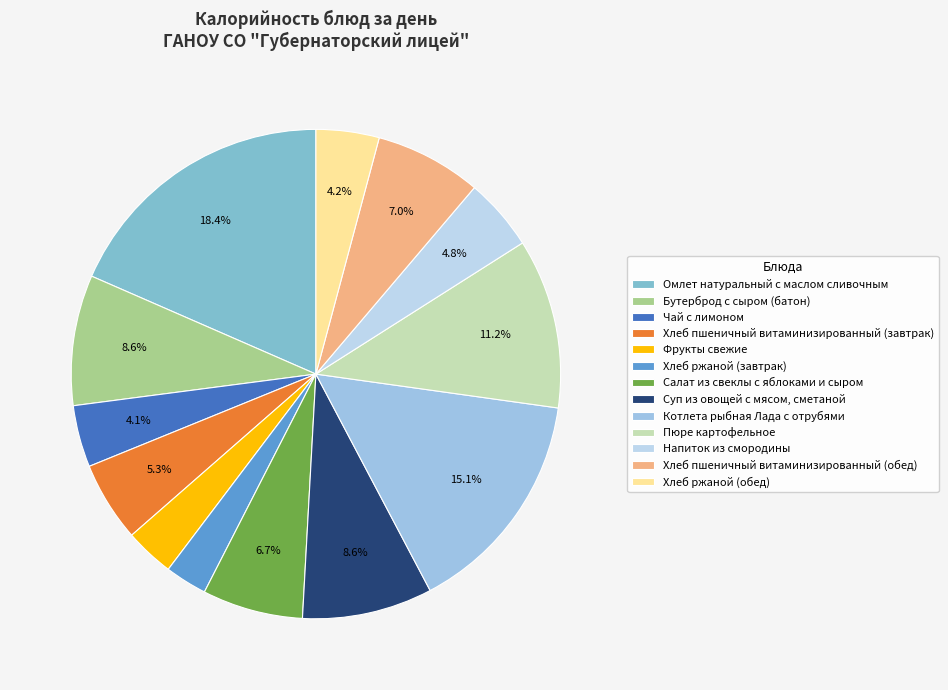

To the nearest percent, what percentage of the pie is Хлеб ржаной (обед)?

4%